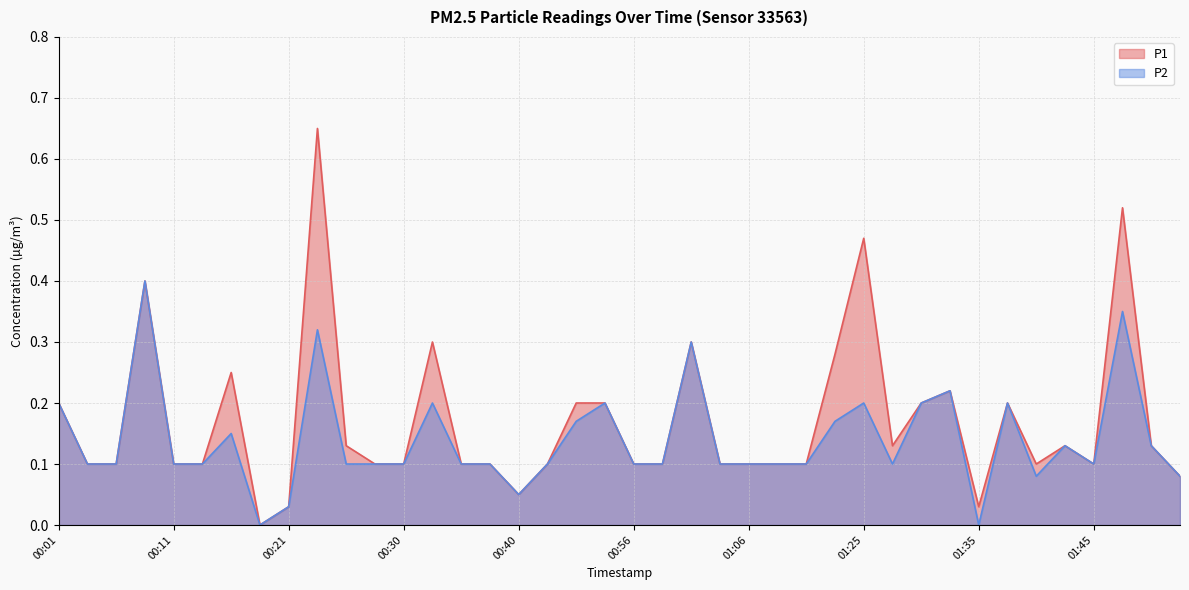

Rank the categories by P2 value from lowest to highest.

00:18, 01:35, 00:21, 00:40, 01:40, 01:53, 00:03, 00:06, 00:11, 00:13, 00:26, 00:28, 00:30, 00:35, 00:38, 00:46, 00:56, 00:58, 01:03, 01:06, 01:08, 01:17, 01:27, 01:45, 01:43, 01:50, 00:16, 00:51, 01:22, 00:01, 00:33, 00:53, 01:25, 01:30, 01:38, 01:32, 01:01, 00:23, 01:48, 00:08